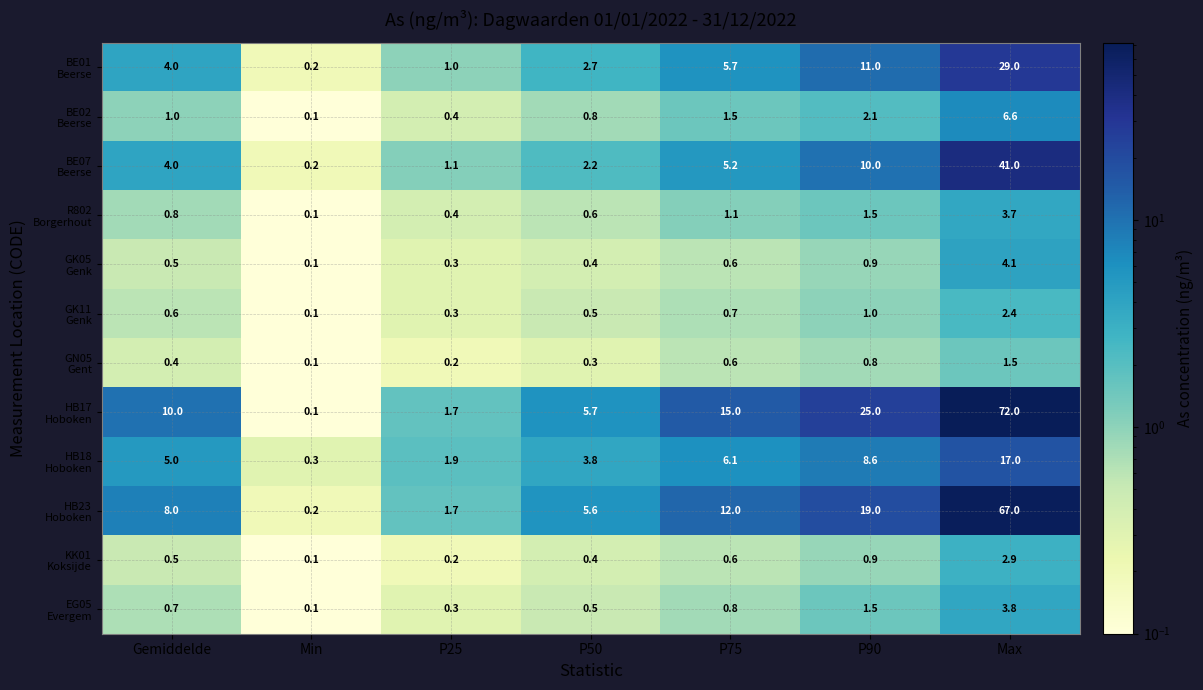

Which category has the highest value across all series?

Max